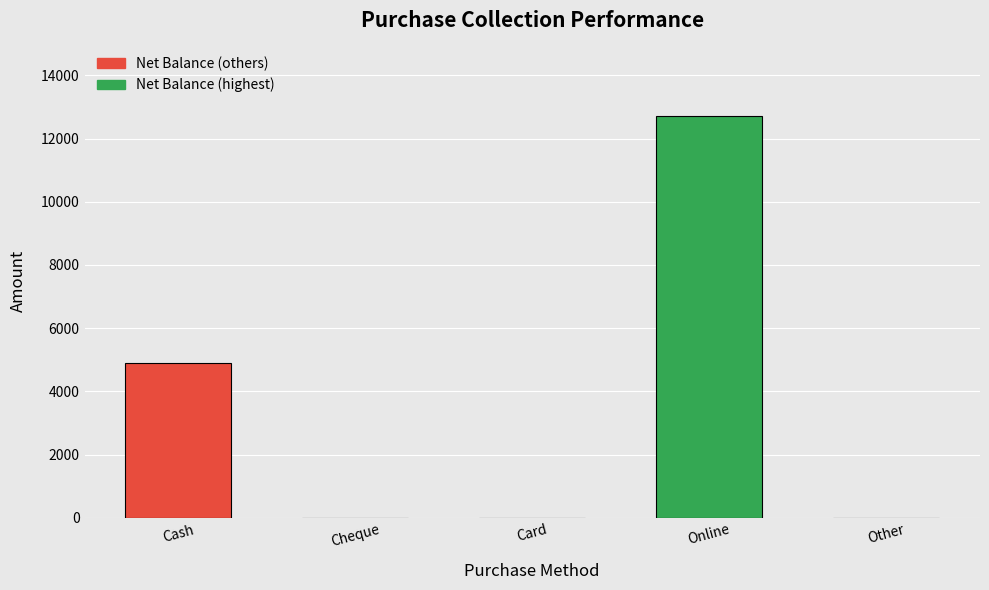

Where is the data nearest to the value 6350?

Cash